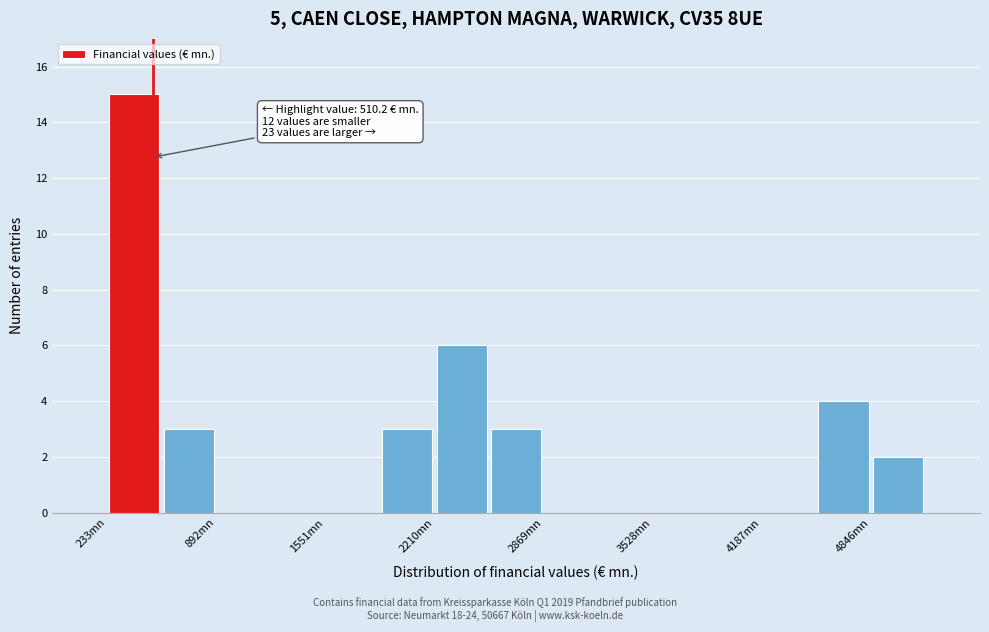

Around what value on the x-axis is the tallest bar? Give the approximate position of its centre, as read against the axis.

400